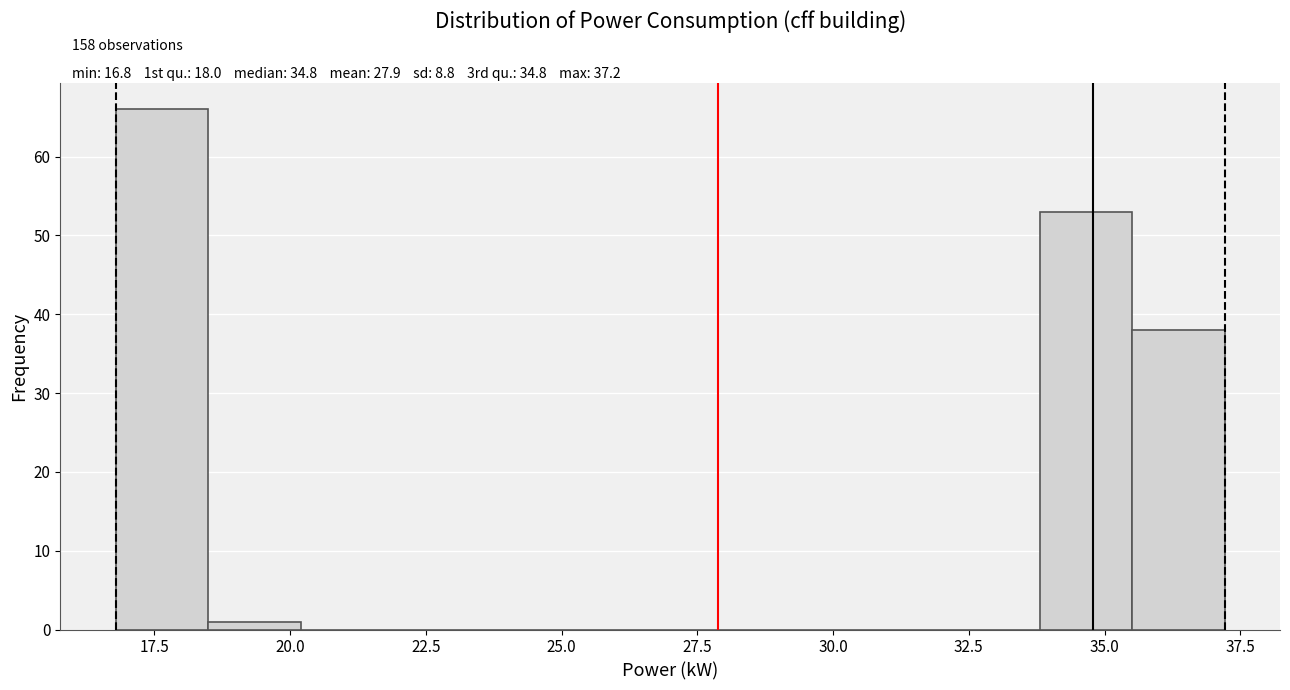

Read against the x-axis, roughly where is the centre of the tallest bar?

17.5